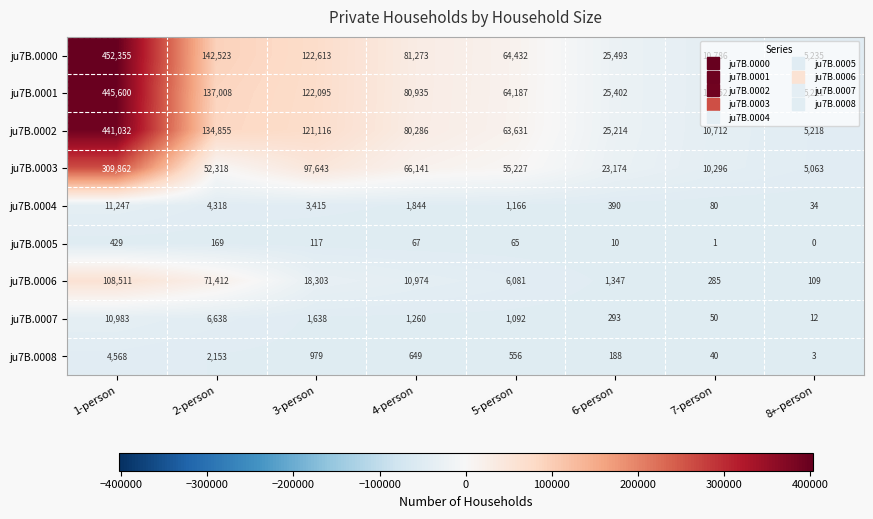

At 1-person, list the series in order from largest to smallest.

ju7B.0000, ju7B.0001, ju7B.0002, ju7B.0003, ju7B.0006, ju7B.0004, ju7B.0007, ju7B.0008, ju7B.0005